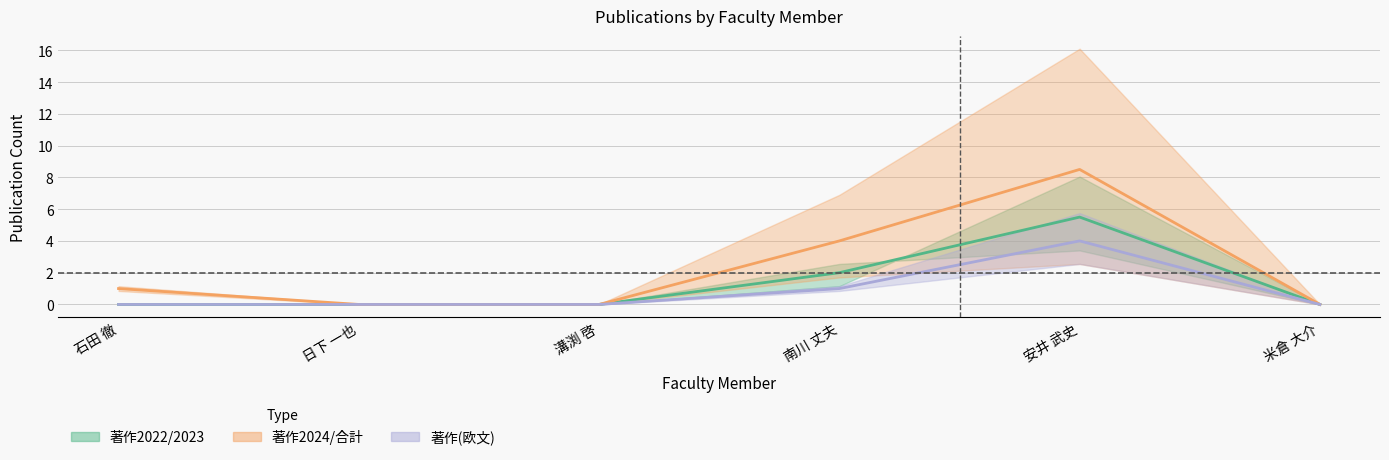

True or false: 著作合計 has a value of 8.5 at 安井 武史.

True